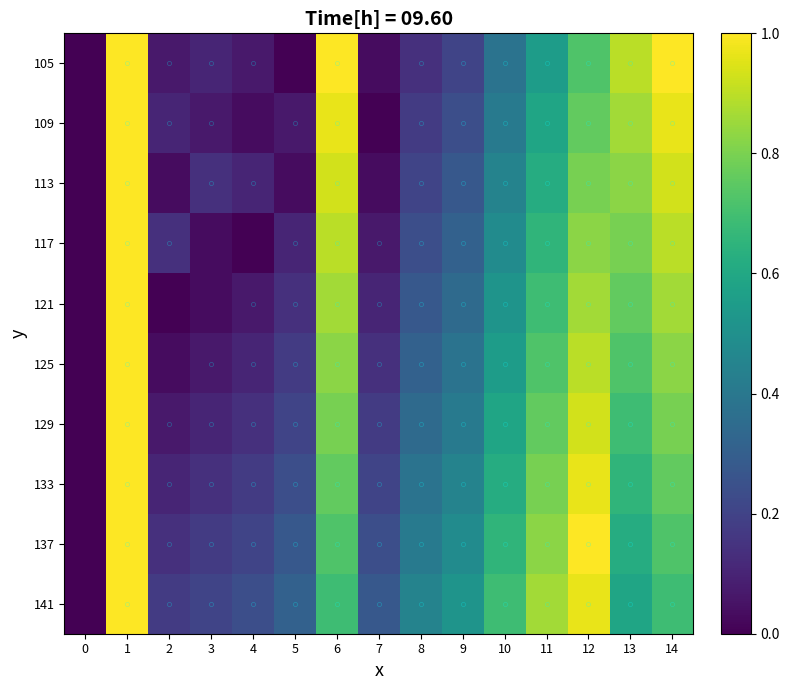

At how many categories does at least one series exceed 0?

14